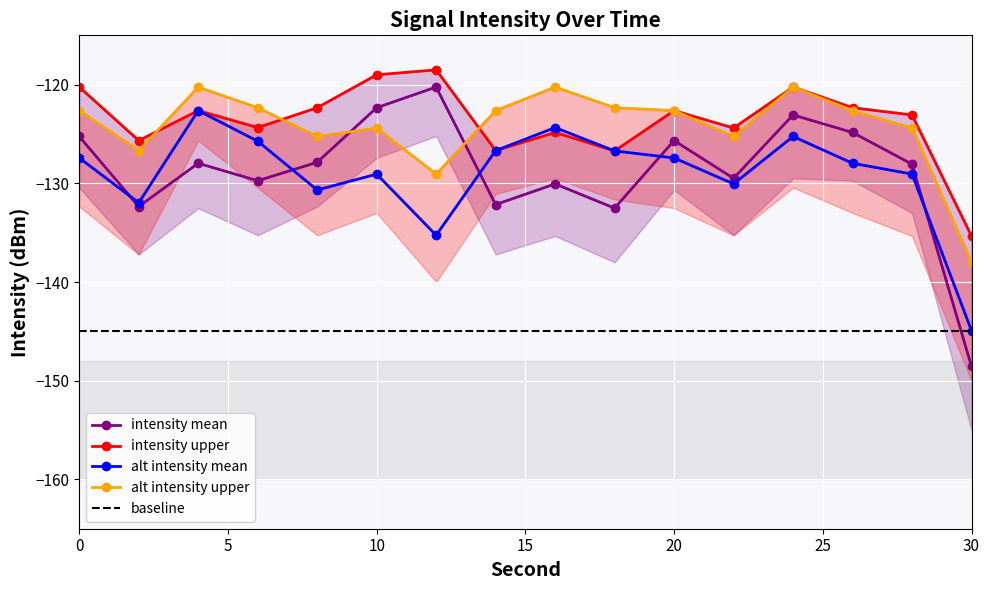

Reading right to left, transcribe all the data shown in this chart.

mean_intensity: -148.6	-128.1	-124.8	-123.1	-129.5	-125.7	-132.5	-130.1	-132.2	-120.2	-122.3	-127.9	-129.7	-128.0	-132.4	-125.2
upper_intensity: -135.3	-123.1	-122.3	-120.2	-124.4	-122.6	-126.7	-124.8	-126.7	-118.5	-119.0	-122.3	-124.3	-122.6	-125.7	-120.2
alt_mean: -144.9	-129.1	-128.0	-125.2	-130.1	-127.4	-126.7	-124.3	-126.7	-135.3	-129.1	-130.7	-125.7	-122.6	-132.0	-127.4
alt_upper: -138.0	-124.4	-122.6	-120.2	-125.2	-122.6	-122.3	-120.2	-122.6	-129.1	-124.4	-125.2	-122.3	-120.2	-126.7	-122.6